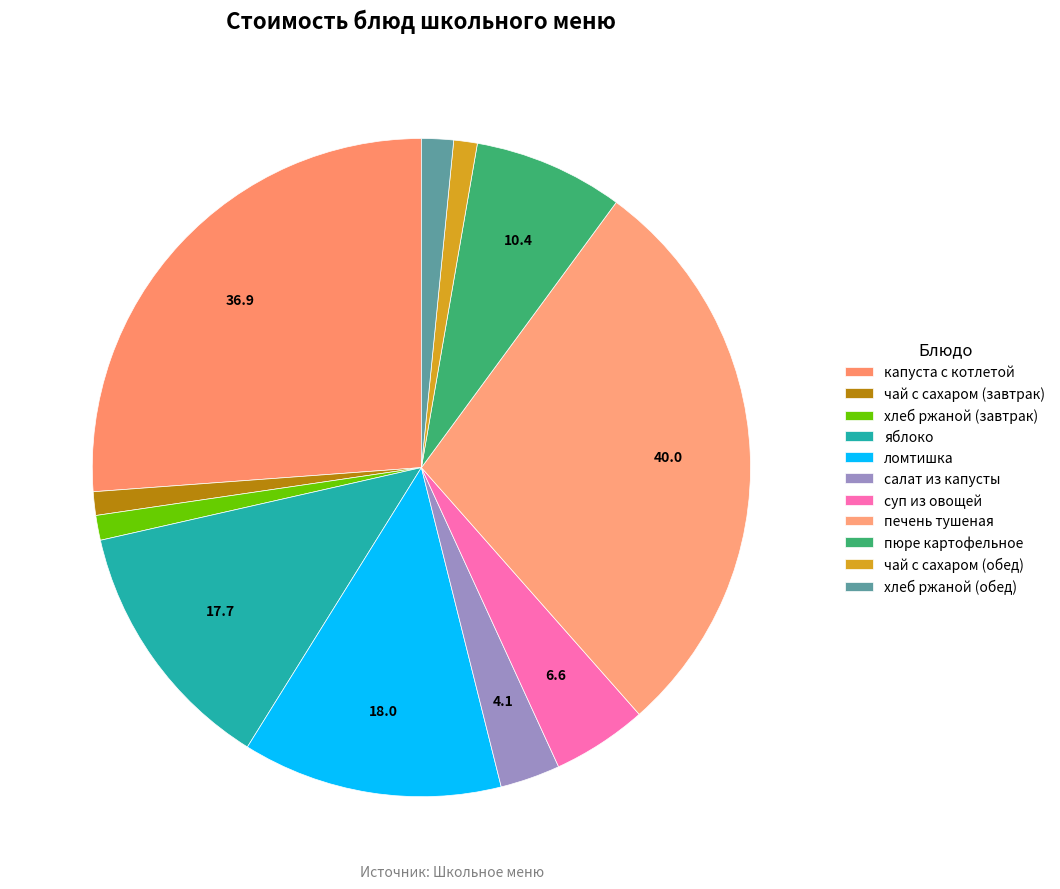

What is the change in value from хлеб ржаной (завтрак) to ломтишка?

+16.3